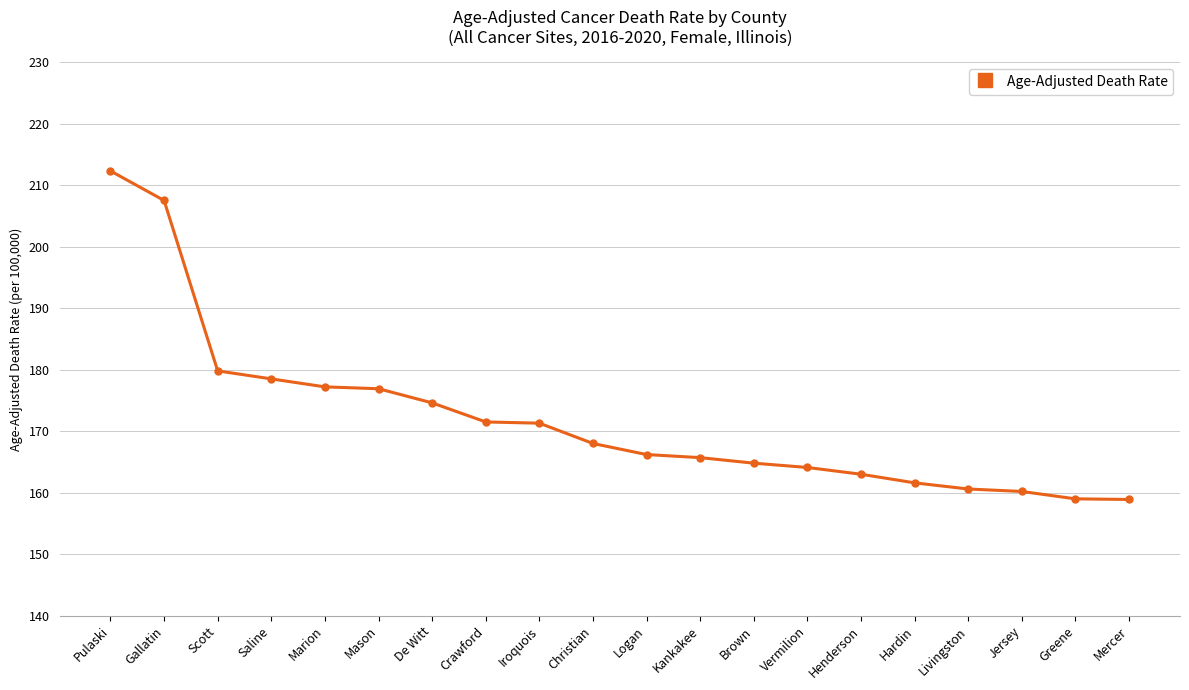

What is the difference between the maximum and minimum values?

53.4